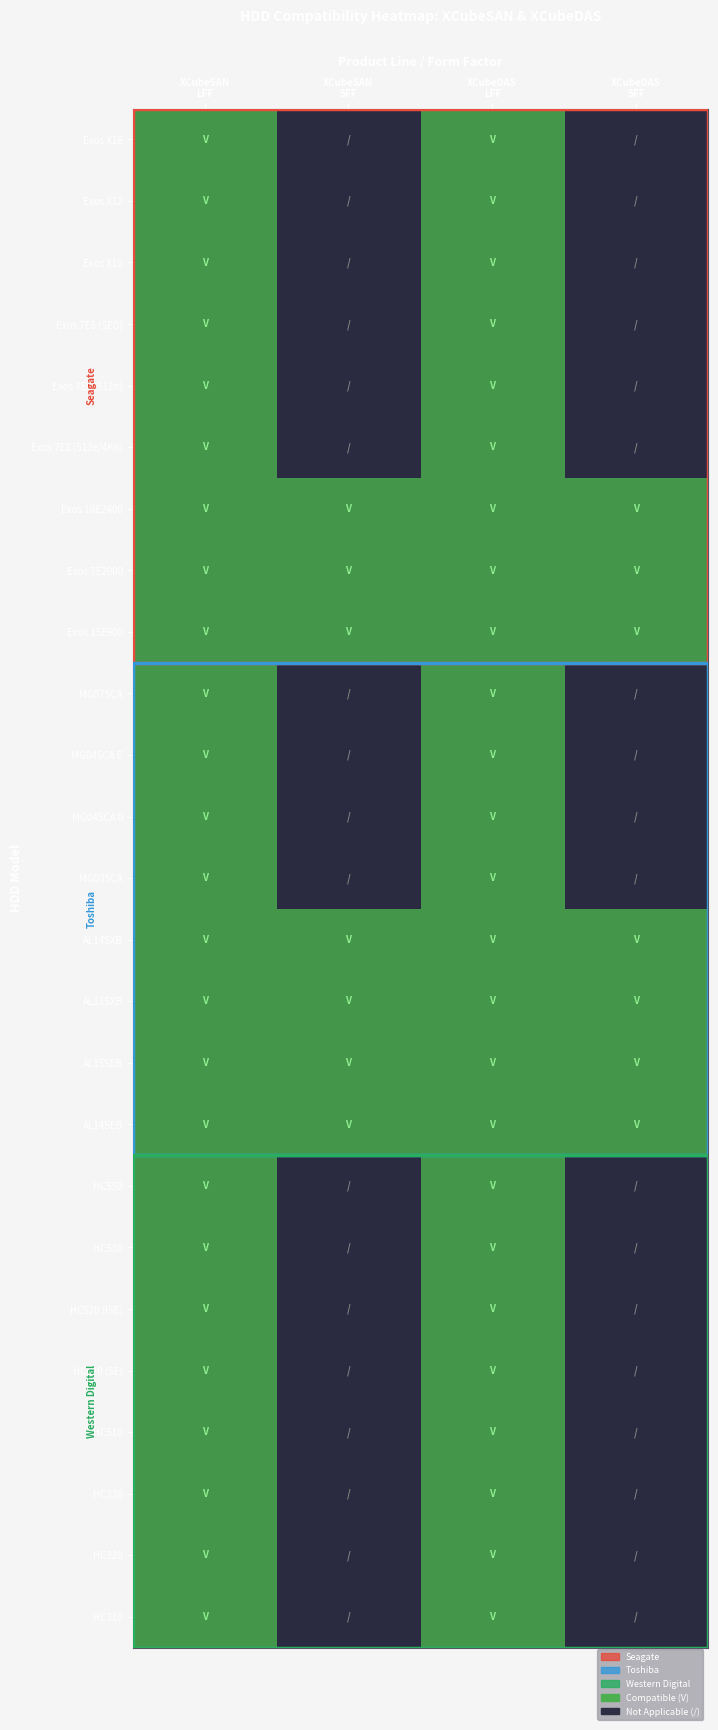

Reading left to right, transcribe all the data shown in this chart.

Exos X16: XCubeSAN
LFF=1	XCubeSAN
SFF=0	XCubeDAS
LFF=1	XCubeDAS
SFF=0
Exos X12: XCubeSAN
LFF=1	XCubeSAN
SFF=0	XCubeDAS
LFF=1	XCubeDAS
SFF=0
Exos X10: XCubeSAN
LFF=1	XCubeSAN
SFF=0	XCubeDAS
LFF=1	XCubeDAS
SFF=0
Exos 7E8 (SED): XCubeSAN
LFF=1	XCubeSAN
SFF=0	XCubeDAS
LFF=1	XCubeDAS
SFF=0
Exos 7E8 (512n): XCubeSAN
LFF=1	XCubeSAN
SFF=0	XCubeDAS
LFF=1	XCubeDAS
SFF=0
Exos 7E8 (512e/4Kn): XCubeSAN
LFF=1	XCubeSAN
SFF=0	XCubeDAS
LFF=1	XCubeDAS
SFF=0
Exos 10E2400: XCubeSAN
LFF=1	XCubeSAN
SFF=1	XCubeDAS
LFF=1	XCubeDAS
SFF=1
Exos 7E2000: XCubeSAN
LFF=1	XCubeSAN
SFF=1	XCubeDAS
LFF=1	XCubeDAS
SFF=1
Exos 15E900: XCubeSAN
LFF=1	XCubeSAN
SFF=1	XCubeDAS
LFF=1	XCubeDAS
SFF=1
MG07SCA: XCubeSAN
LFF=1	XCubeSAN
SFF=0	XCubeDAS
LFF=1	XCubeDAS
SFF=0
MG04SCA E: XCubeSAN
LFF=1	XCubeSAN
SFF=0	XCubeDAS
LFF=1	XCubeDAS
SFF=0
MG04SCA 0: XCubeSAN
LFF=1	XCubeSAN
SFF=0	XCubeDAS
LFF=1	XCubeDAS
SFF=0
MG03SCA: XCubeSAN
LFF=1	XCubeSAN
SFF=0	XCubeDAS
LFF=1	XCubeDAS
SFF=0
AL14SXB: XCubeSAN
LFF=1	XCubeSAN
SFF=1	XCubeDAS
LFF=1	XCubeDAS
SFF=1
AL13SXB: XCubeSAN
LFF=1	XCubeSAN
SFF=1	XCubeDAS
LFF=1	XCubeDAS
SFF=1
AL15SEB: XCubeSAN
LFF=1	XCubeSAN
SFF=1	XCubeDAS
LFF=1	XCubeDAS
SFF=1
AL14SEB: XCubeSAN
LFF=1	XCubeSAN
SFF=1	XCubeDAS
LFF=1	XCubeDAS
SFF=1
HC550: XCubeSAN
LFF=1	XCubeSAN
SFF=0	XCubeDAS
LFF=1	XCubeDAS
SFF=0
HC530: XCubeSAN
LFF=1	XCubeSAN
SFF=0	XCubeDAS
LFF=1	XCubeDAS
SFF=0
HC520 (ISE): XCubeSAN
LFF=1	XCubeSAN
SFF=0	XCubeDAS
LFF=1	XCubeDAS
SFF=0
HC520 (SE): XCubeSAN
LFF=1	XCubeSAN
SFF=0	XCubeDAS
LFF=1	XCubeDAS
SFF=0
HC510: XCubeSAN
LFF=1	XCubeSAN
SFF=0	XCubeDAS
LFF=1	XCubeDAS
SFF=0
HC330: XCubeSAN
LFF=1	XCubeSAN
SFF=0	XCubeDAS
LFF=1	XCubeDAS
SFF=0
HC320: XCubeSAN
LFF=1	XCubeSAN
SFF=0	XCubeDAS
LFF=1	XCubeDAS
SFF=0
HC310: XCubeSAN
LFF=1	XCubeSAN
SFF=0	XCubeDAS
LFF=1	XCubeDAS
SFF=0